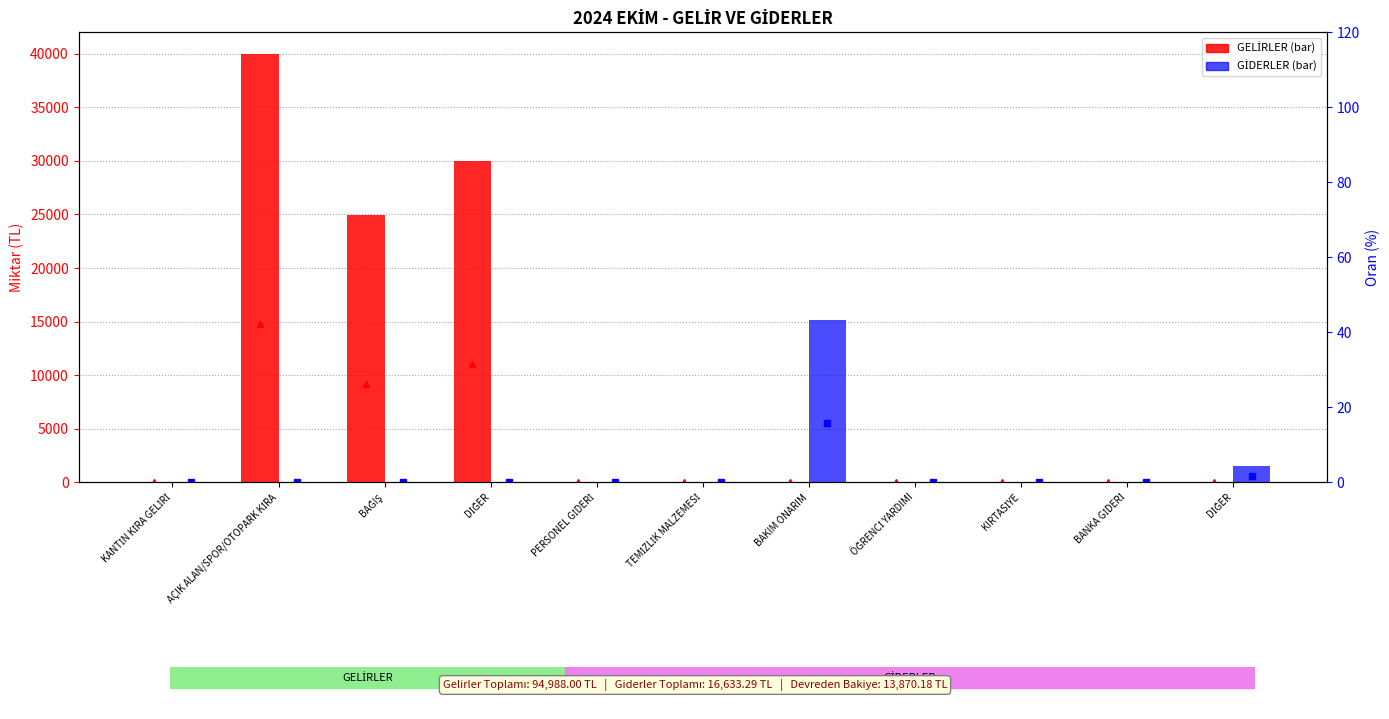

Reading left to right, extract all data points from this chart.

GELİRLER: 0.0	40000.0	24988.0	30000.0	0.0	0.0	0.0	0.0	0.0	0.0	0.0
GİDERLER: 0.0	0.0	0.0	0.0	0.0	0.0	15120.0	0.0	0.0	13.3	1500.0
Gelir %: 0.0	42.1	26.3	31.6	0.0	0.0	0.0	0.0	0.0	0.0	0.0
Gider %: 0.0	0.0	0.0	0.0	0.0	0.0	15.9	0.0	0.0	0.0	1.6